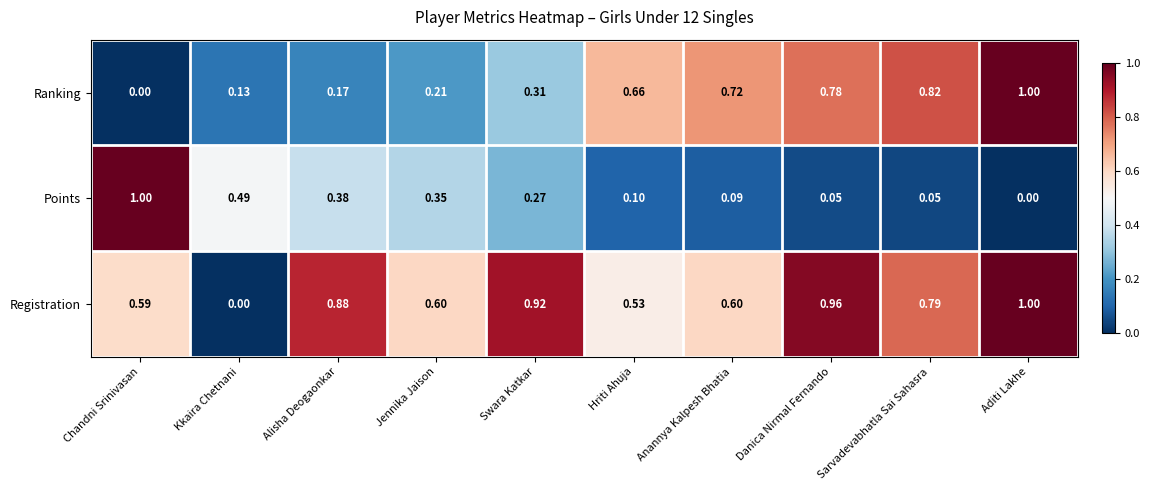

What is the greatest value displayed?

1.0